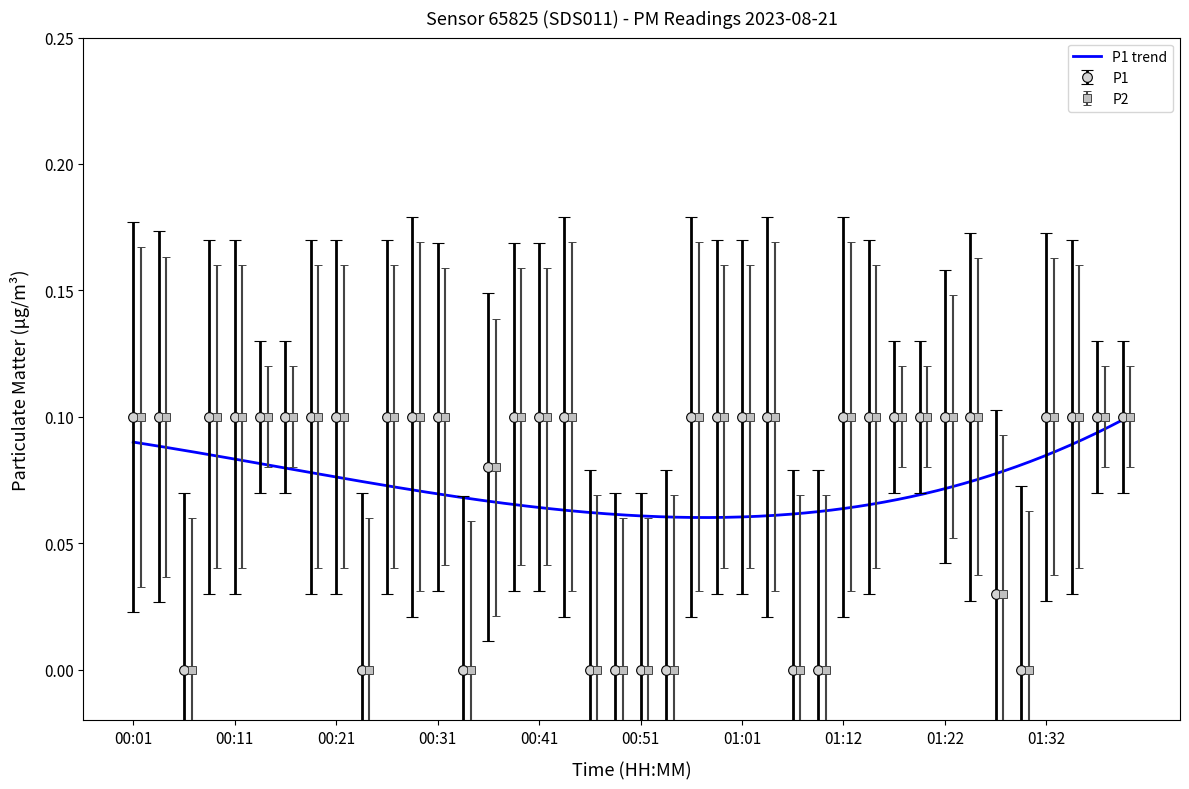

At how many categories does at least one series exceed 0?

30